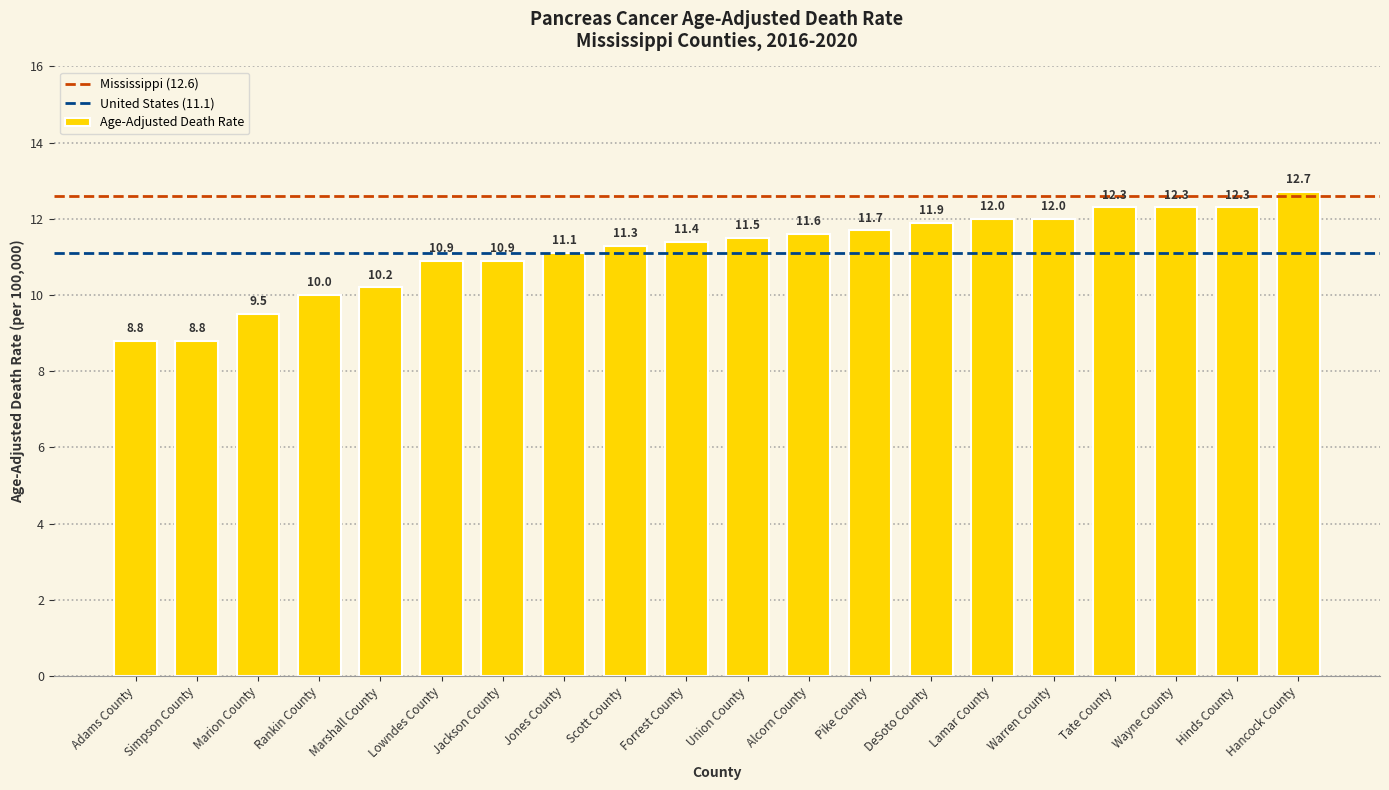

What is the average value?

11.2